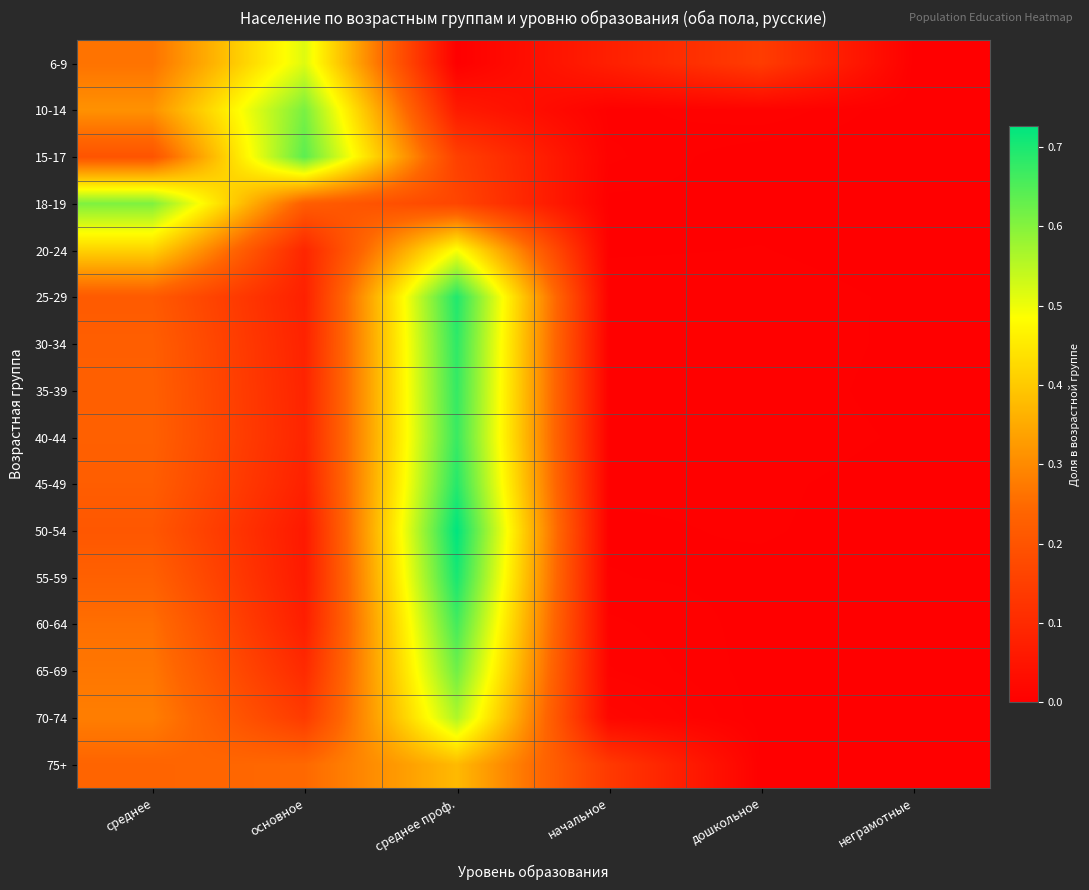

Reading right to left, list all the values displayed in this chart.

6-9: неграмотные=0.0	дошкольное=0.1	начальное=0.1	среднее проф.=0.0	основное=0.5	среднее=0.3
10-14: неграмотные=0.0	дошкольное=0.0	начальное=0.0	среднее проф.=0.1	основное=0.6	среднее=0.3
15-17: неграмотные=0.0	дошкольное=0.0	начальное=0.0	среднее проф.=0.2	основное=0.6	среднее=0.2
18-19: неграмотные=0.0	дошкольное=0.0	начальное=0.0	среднее проф.=0.2	основное=0.2	среднее=0.6
20-24: неграмотные=0.0	дошкольное=0.0	начальное=0.0	среднее проф.=0.5	основное=0.1	среднее=0.4
25-29: неграмотные=0.0	дошкольное=0.0	начальное=0.0	среднее проф.=0.7	основное=0.1	среднее=0.2
30-34: неграмотные=0.0	дошкольное=0.0	начальное=0.0	среднее проф.=0.7	основное=0.1	среднее=0.2
35-39: неграмотные=0.0	дошкольное=0.0	начальное=0.0	среднее проф.=0.7	основное=0.1	среднее=0.2
40-44: неграмотные=0.0	дошкольное=0.0	начальное=0.0	среднее проф.=0.7	основное=0.1	среднее=0.2
45-49: неграмотные=0.0	дошкольное=0.0	начальное=0.0	среднее проф.=0.7	основное=0.1	среднее=0.2
50-54: неграмотные=0.0	дошкольное=0.0	начальное=0.0	среднее проф.=0.7	основное=0.1	среднее=0.2
55-59: неграмотные=0.0	дошкольное=0.0	начальное=0.0	среднее проф.=0.7	основное=0.1	среднее=0.2
60-64: неграмотные=0.0	дошкольное=0.0	начальное=0.0	среднее проф.=0.7	основное=0.1	среднее=0.3
65-69: неграмотные=0.0	дошкольное=0.0	начальное=0.0	среднее проф.=0.6	основное=0.1	среднее=0.3
70-74: неграмотные=0.0	дошкольное=0.0	начальное=0.0	среднее проф.=0.6	основное=0.1	среднее=0.3
75+: неграмотные=0.0	дошкольное=0.0	начальное=0.1	среднее проф.=0.4	основное=0.2	среднее=0.2